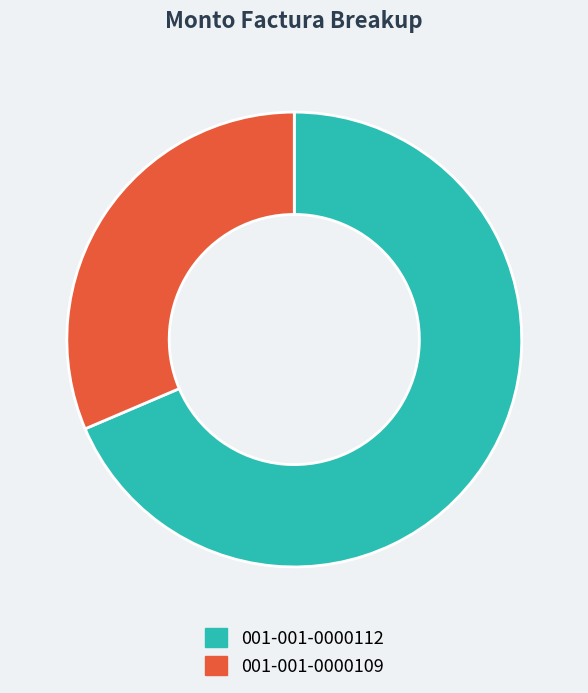

Is the sum of 001-001-0000109 and 001-001-0000112 greater than half?

Yes